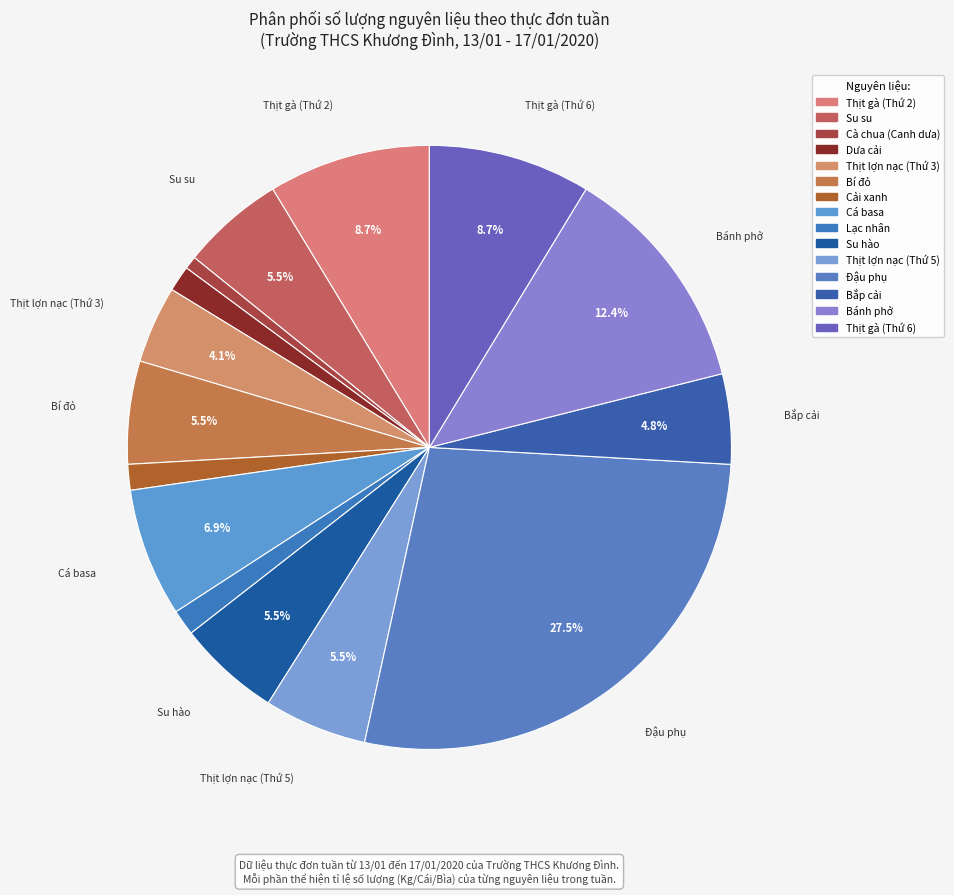

How many segments does this pie chart have?

15